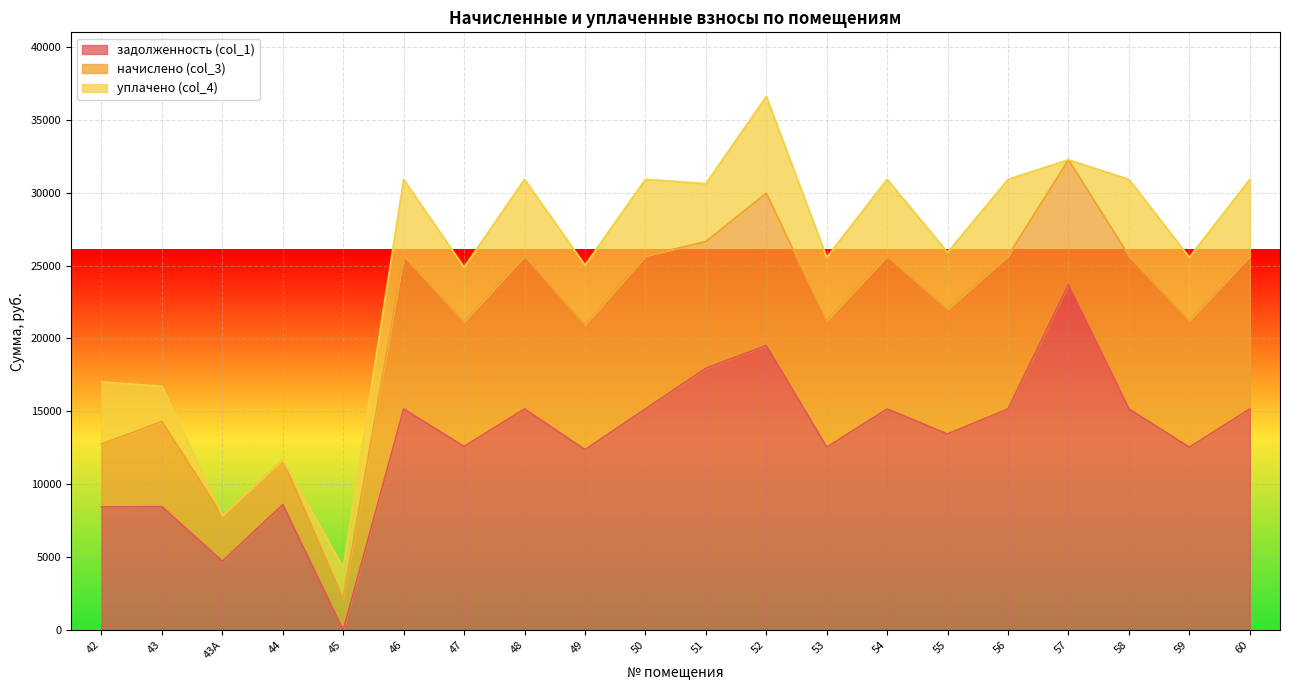

Is it true that задолженность (col_1) equals 12542.4 at 53?

True